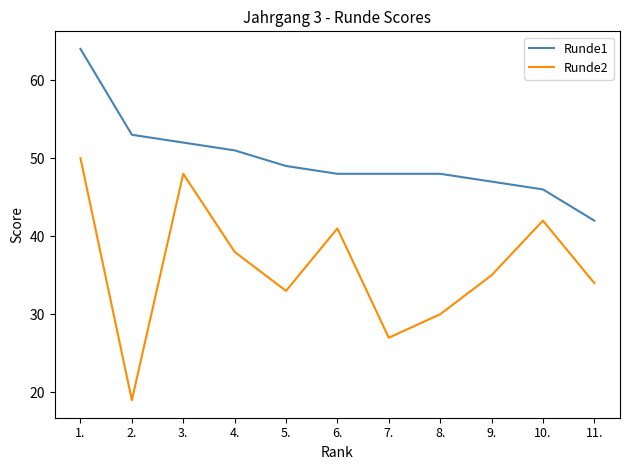

Is the value of Runde2 at 3. greater than the value of Runde1 at 4.?

No